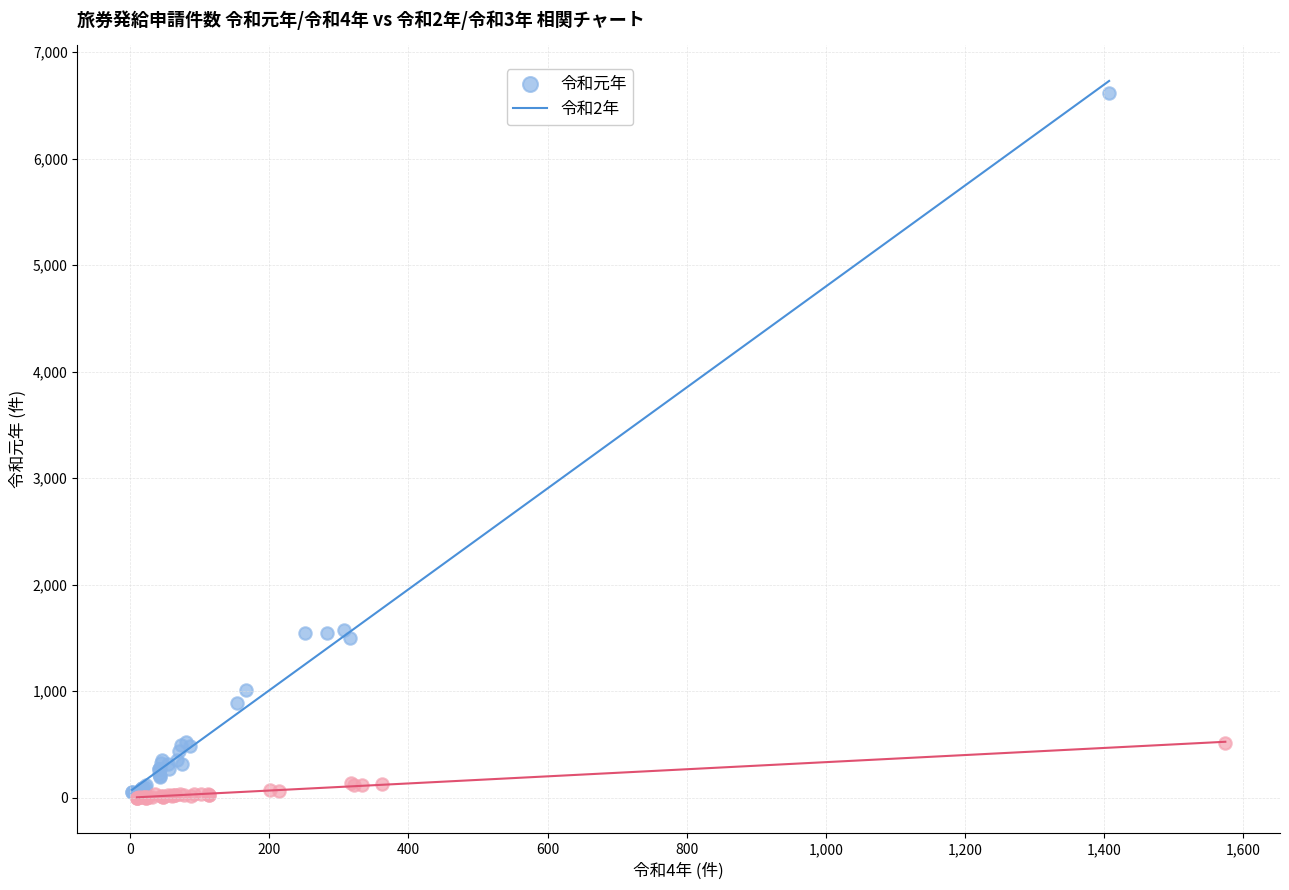

Which series has the widest spread of Y values?

令和元年